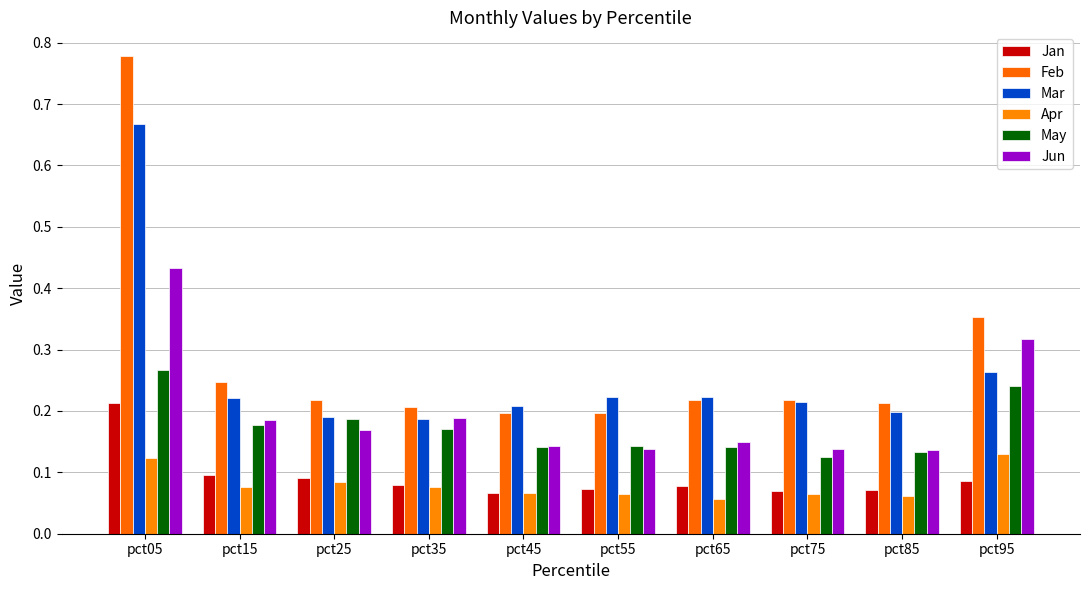

True or false: May has a value of 0.1 at pct55.

True